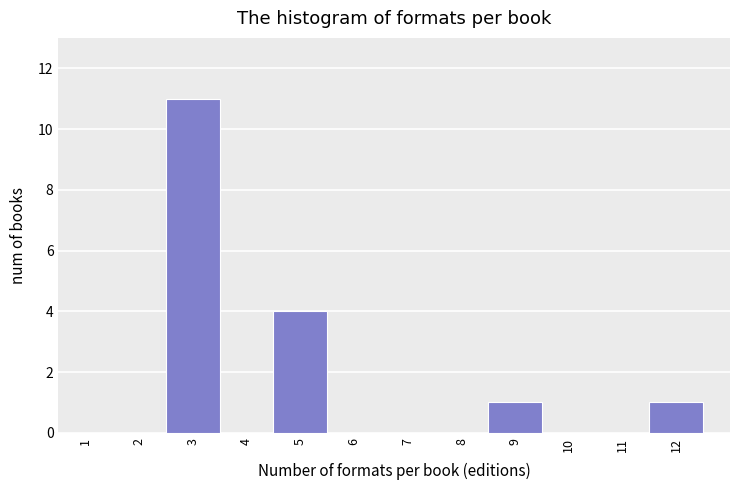

Reading left to right, transcribe this chart: for each bar, give the range it covers on the x-axis and its height. The values are not printed on the chart, so give them approximately, as read against the axis.

0.5 to 1.5: 0
1.5 to 2.5: 0
2.5 to 3.5: 11
3.5 to 4.5: 0
4.5 to 5.5: 4
5.5 to 6.5: 0
6.5 to 7.5: 0
7.5 to 8.5: 0
8.5 to 9.5: 1
9.5 to 10.5: 0
10.5 to 11.5: 0
11.5 to 12.5: 1